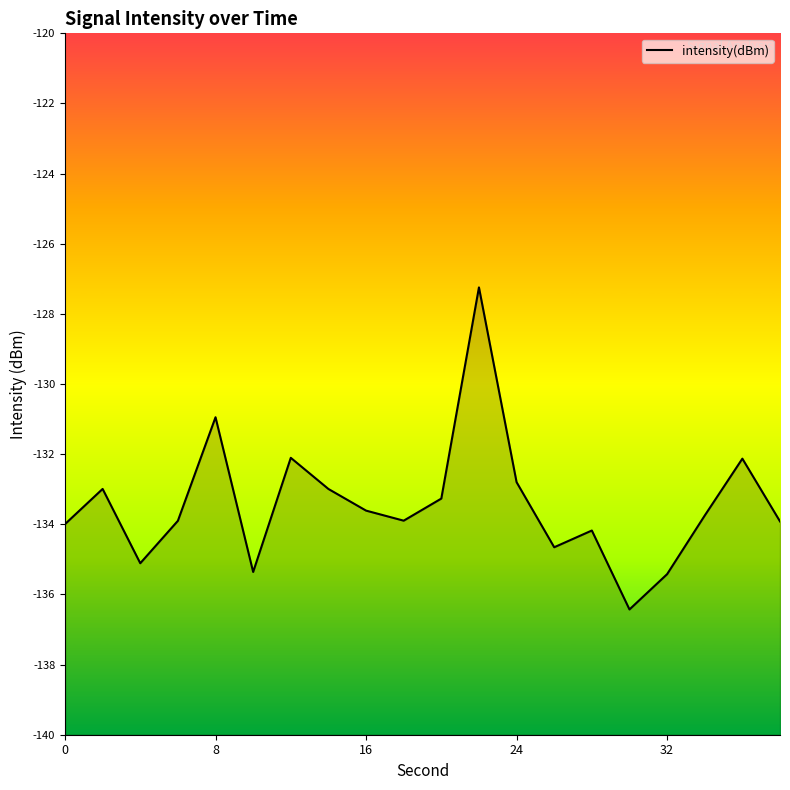

How many interior local valleys (lower than both neighbors) does the data have?

5